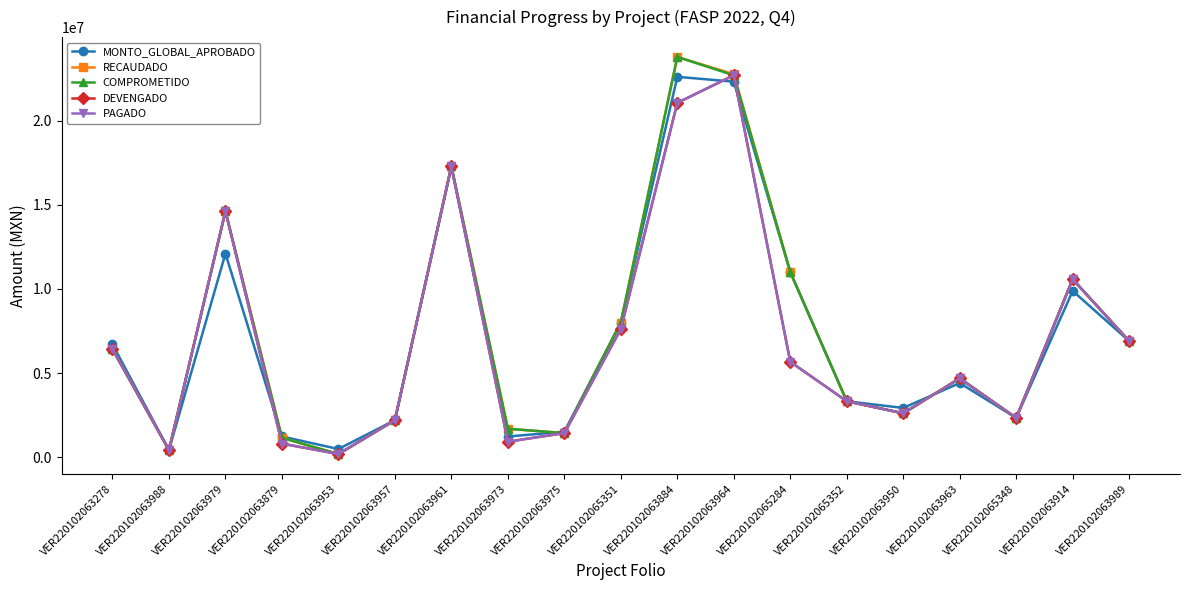

Which category has the lowest value in the RECAUDADO series?

VER220102063953